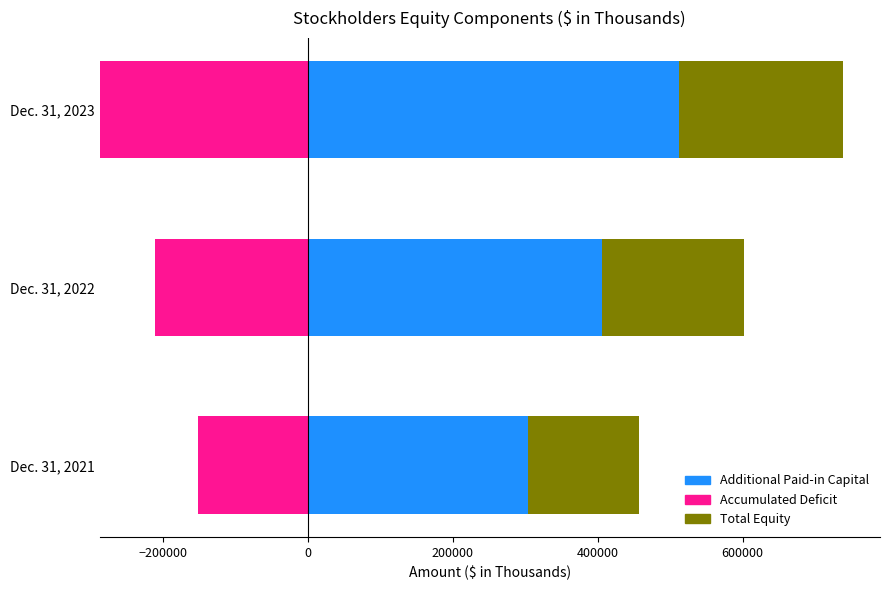

What is the highest value of the Additional Paid-in Capital series?

512617